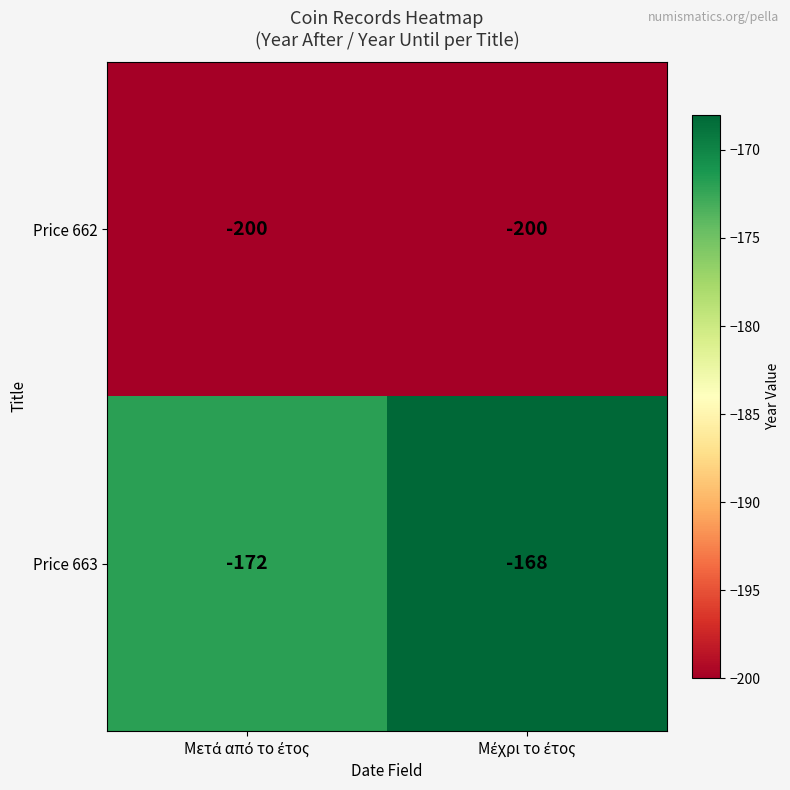

What is the maximum value for Price 662?

-200